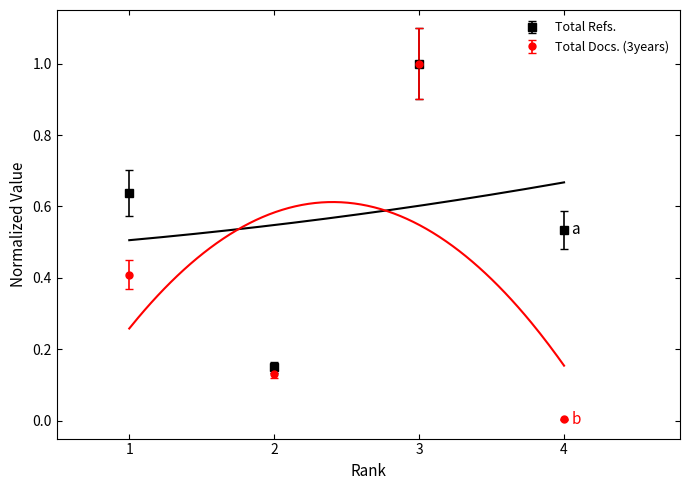

How many interior local valleys does the Total Docs. (2011) series have?

1